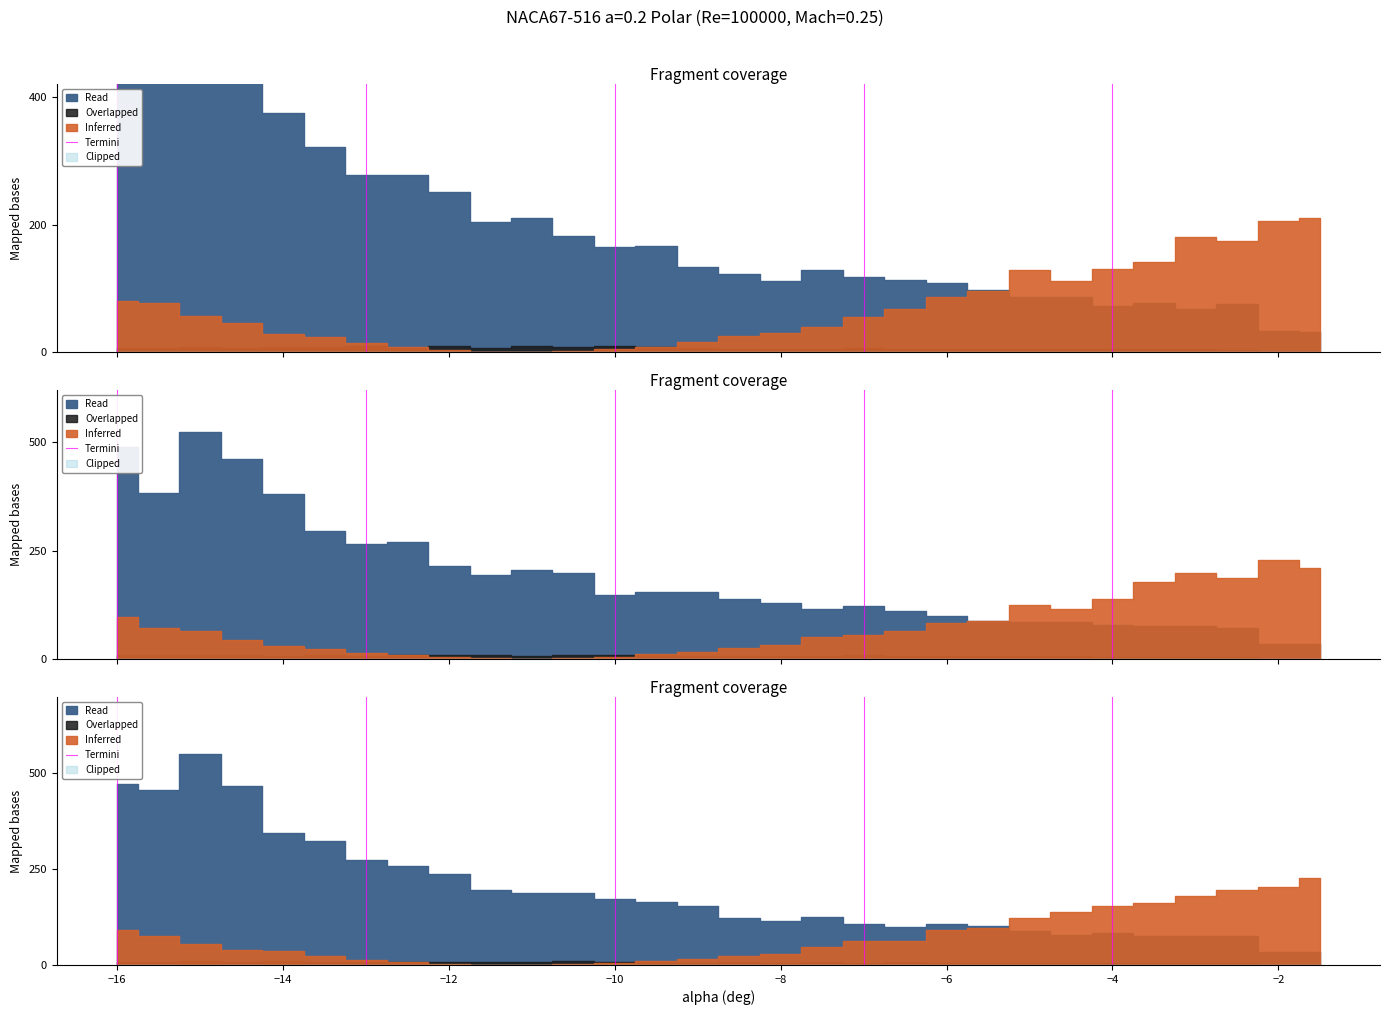

How many positive values are there?

1